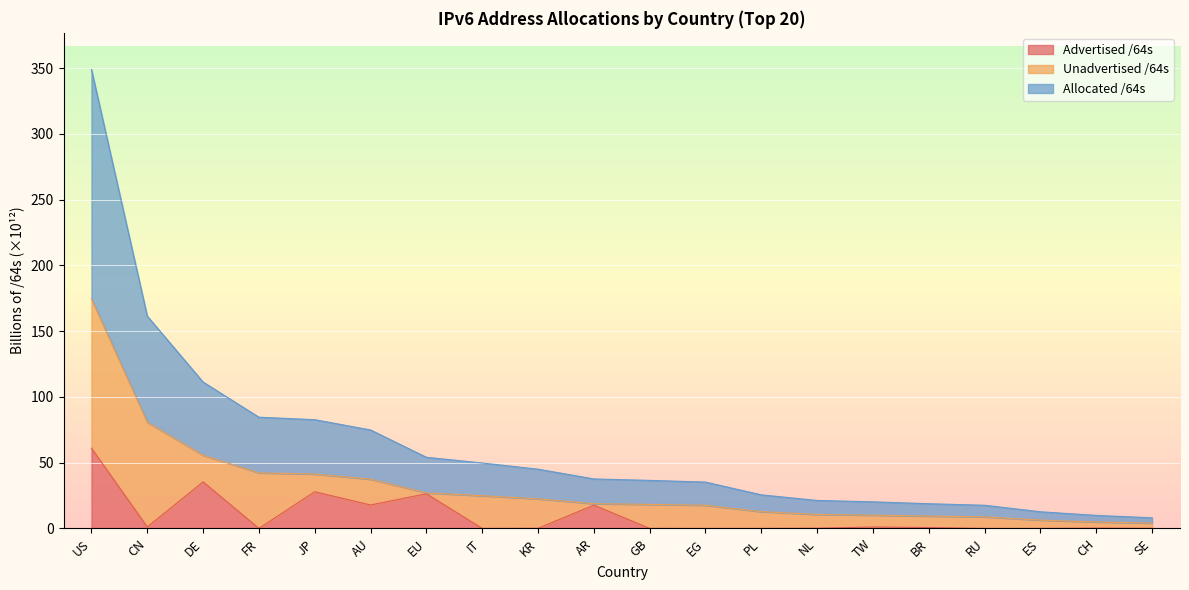

Which label corresponds to the smallest value in the chart?

RU